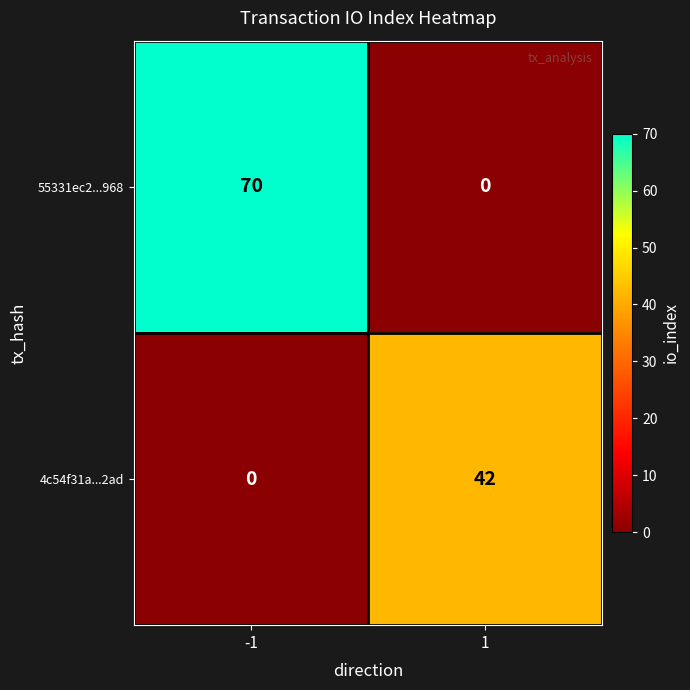

Which series has the largest range (max minus min)?

55331ec2...968